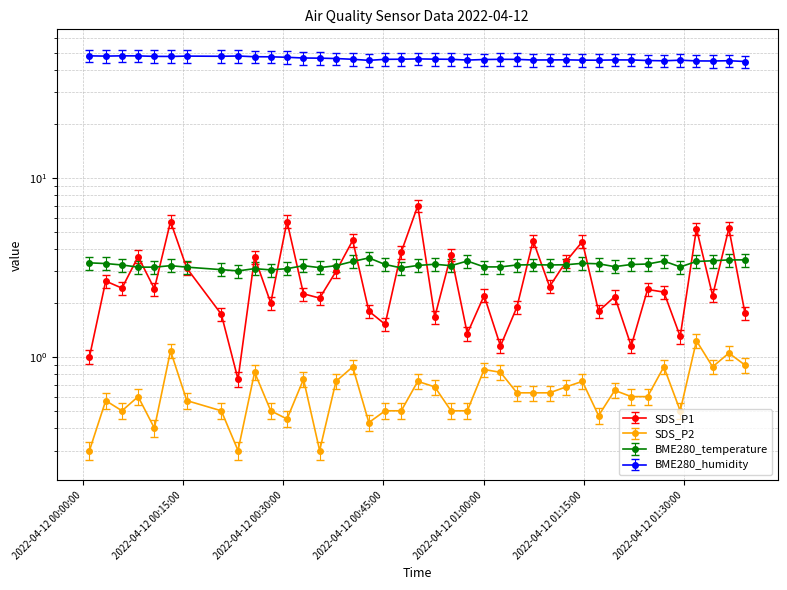

Which series has the widest spread of values?

SDS_P1